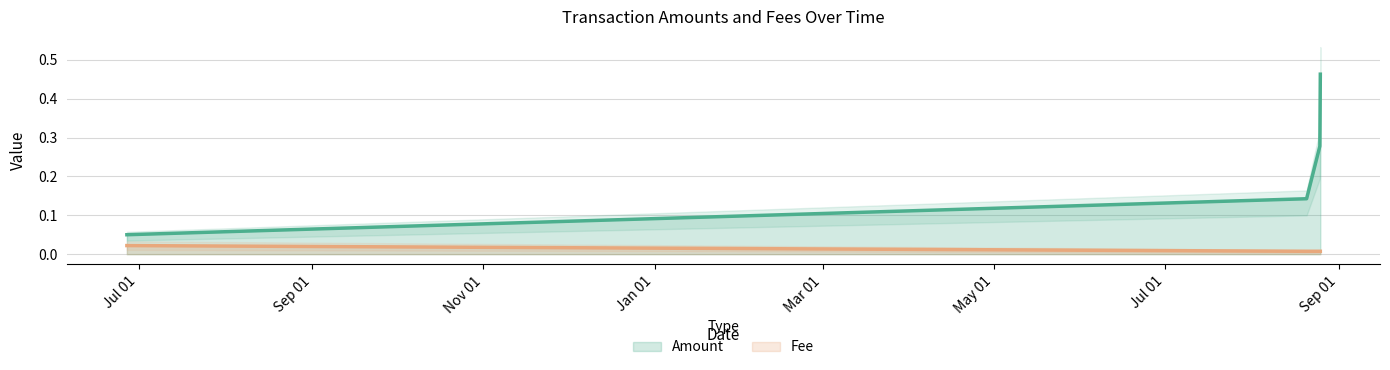

Between 2020-08-25 10:53:52 and 2019-06-26 19:57:58, which is larger?

2020-08-25 10:53:52